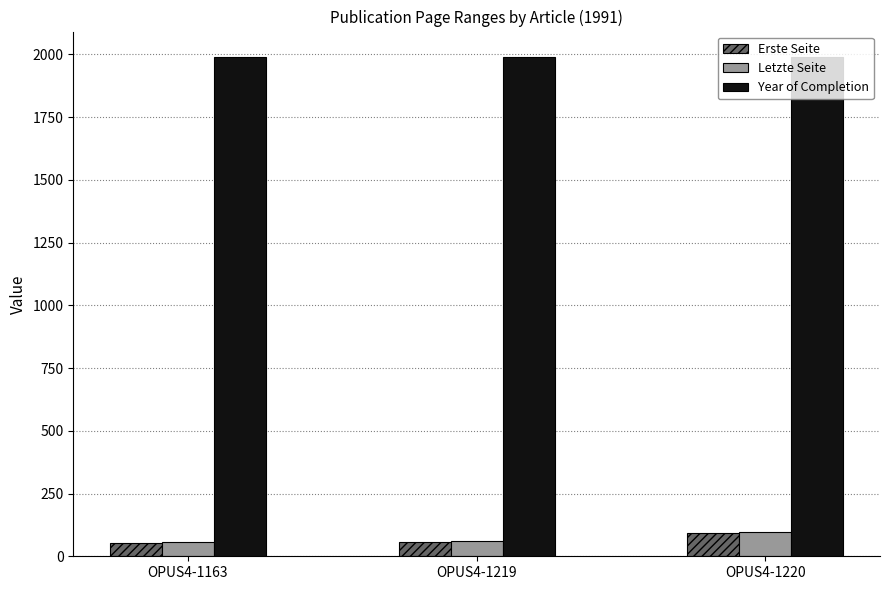

What is the sum of all Erste Seite values?

204